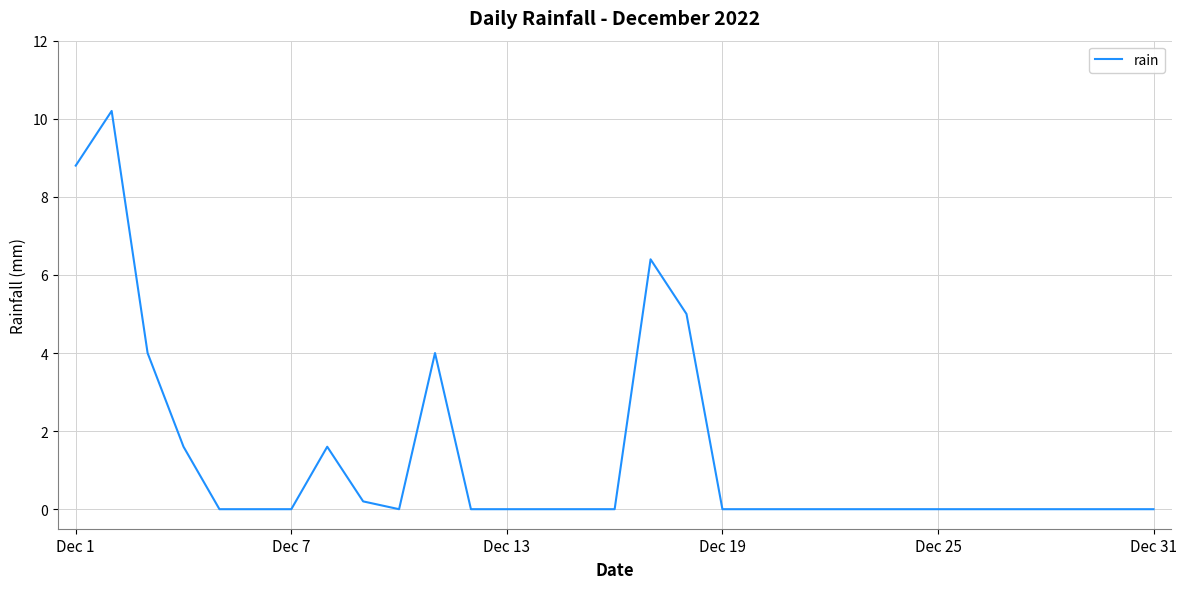

What is the greatest value displayed?

10.2